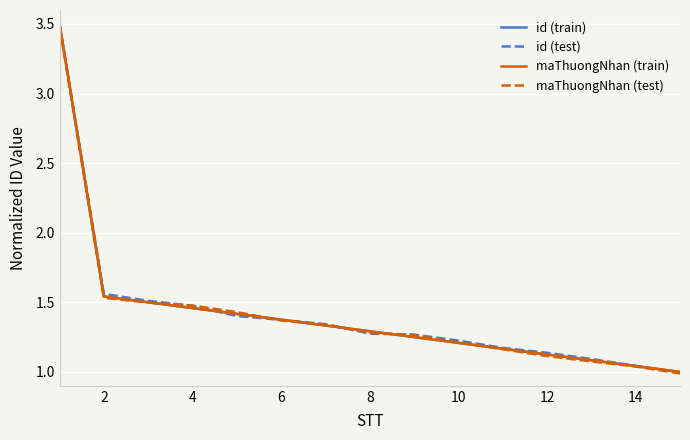

True or false: id (test) and maThuongNhan (train) intersect in this chart.

True